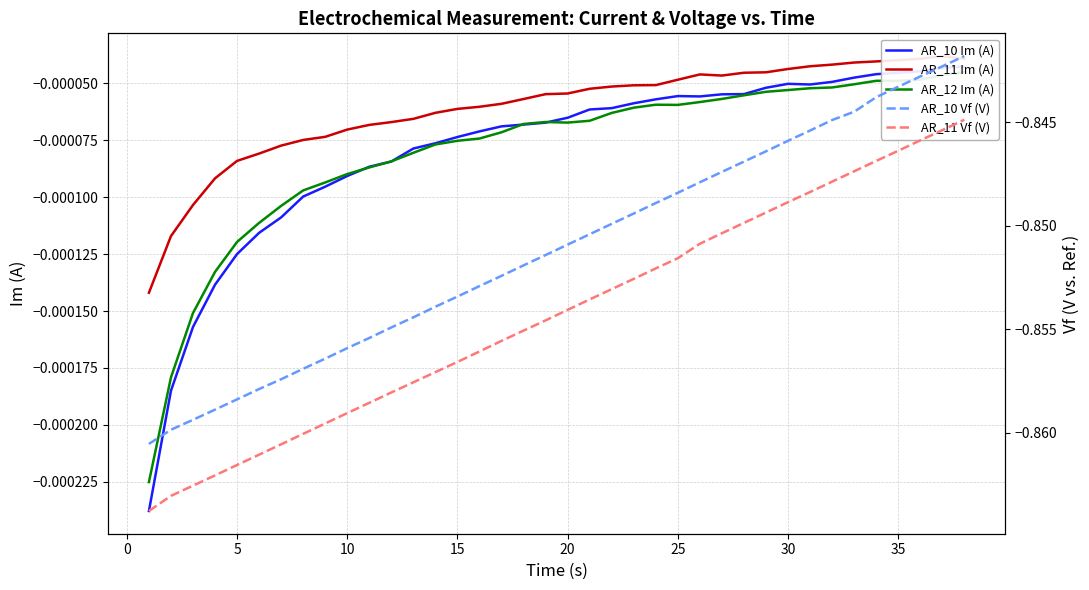

True or false: AR_10 Im (A) has more than 1 interior local peaks.

True